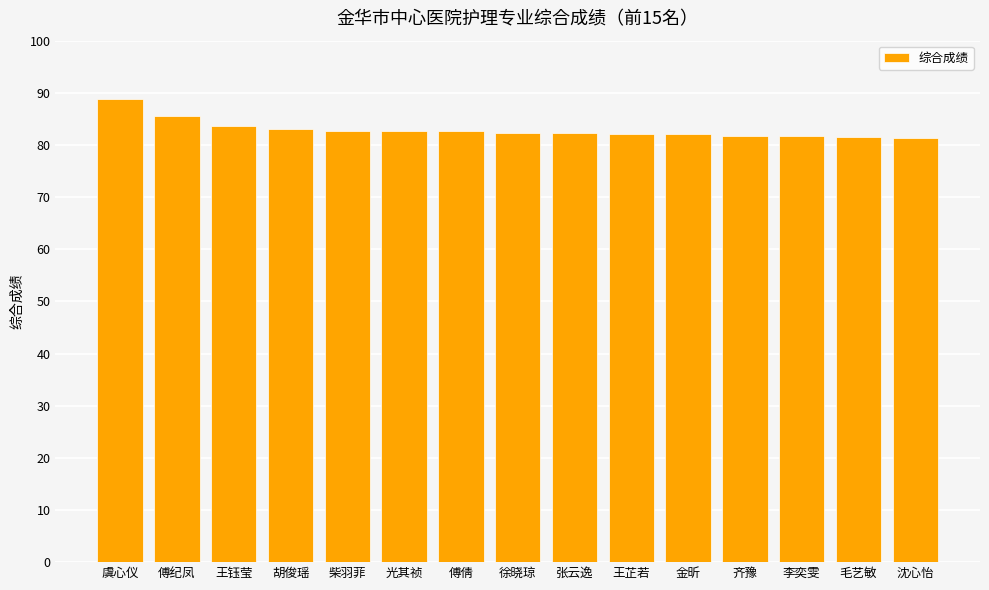

What is the value of the 10th bar from the left?

82.2